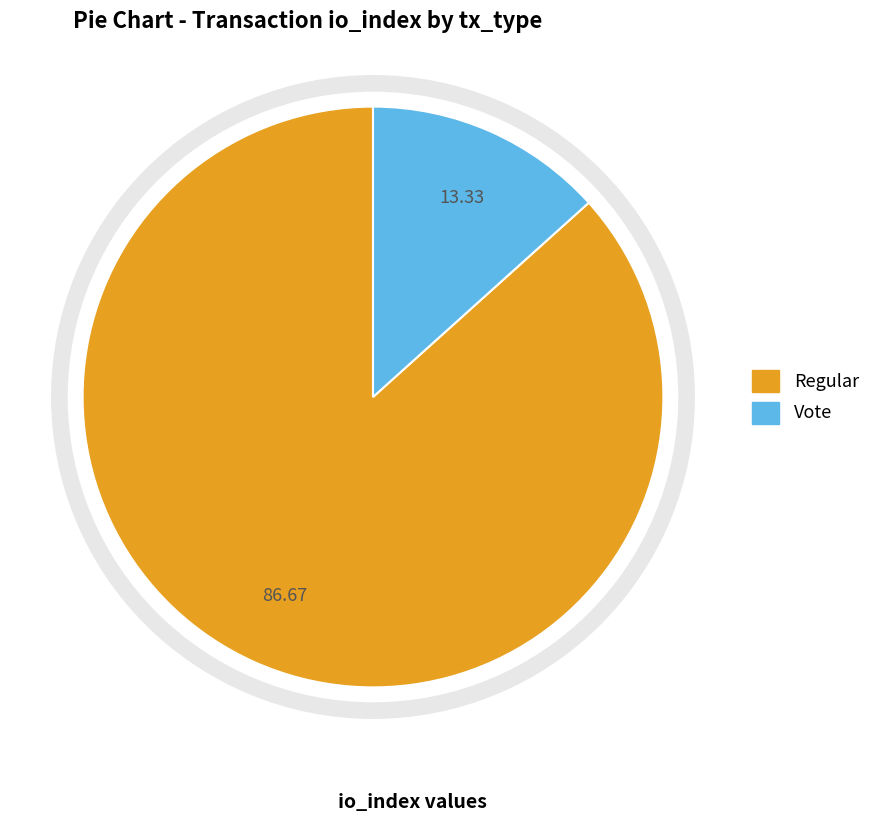

Does any single category account for the majority?

Yes